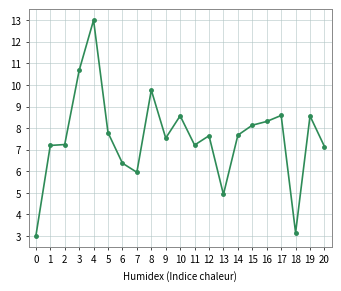

The chart shows a value of 12.7 at 2. True or false?

False